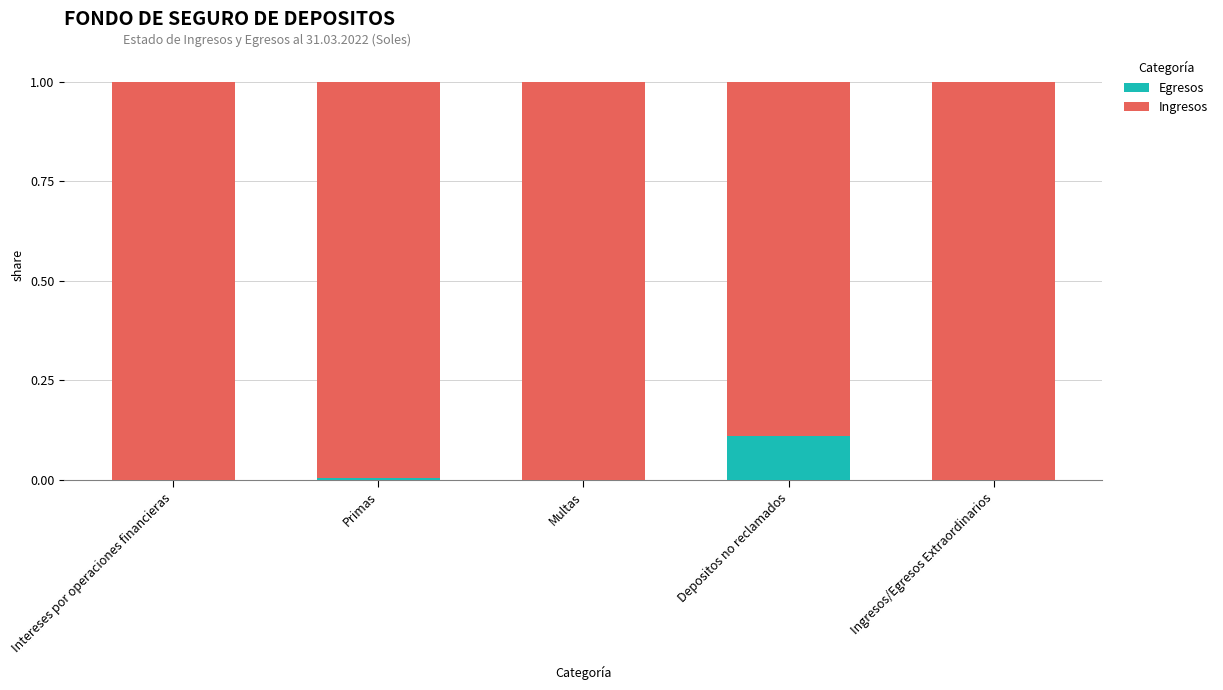

What is the total value across all series at Intereses por operaciones financieras?

1.0